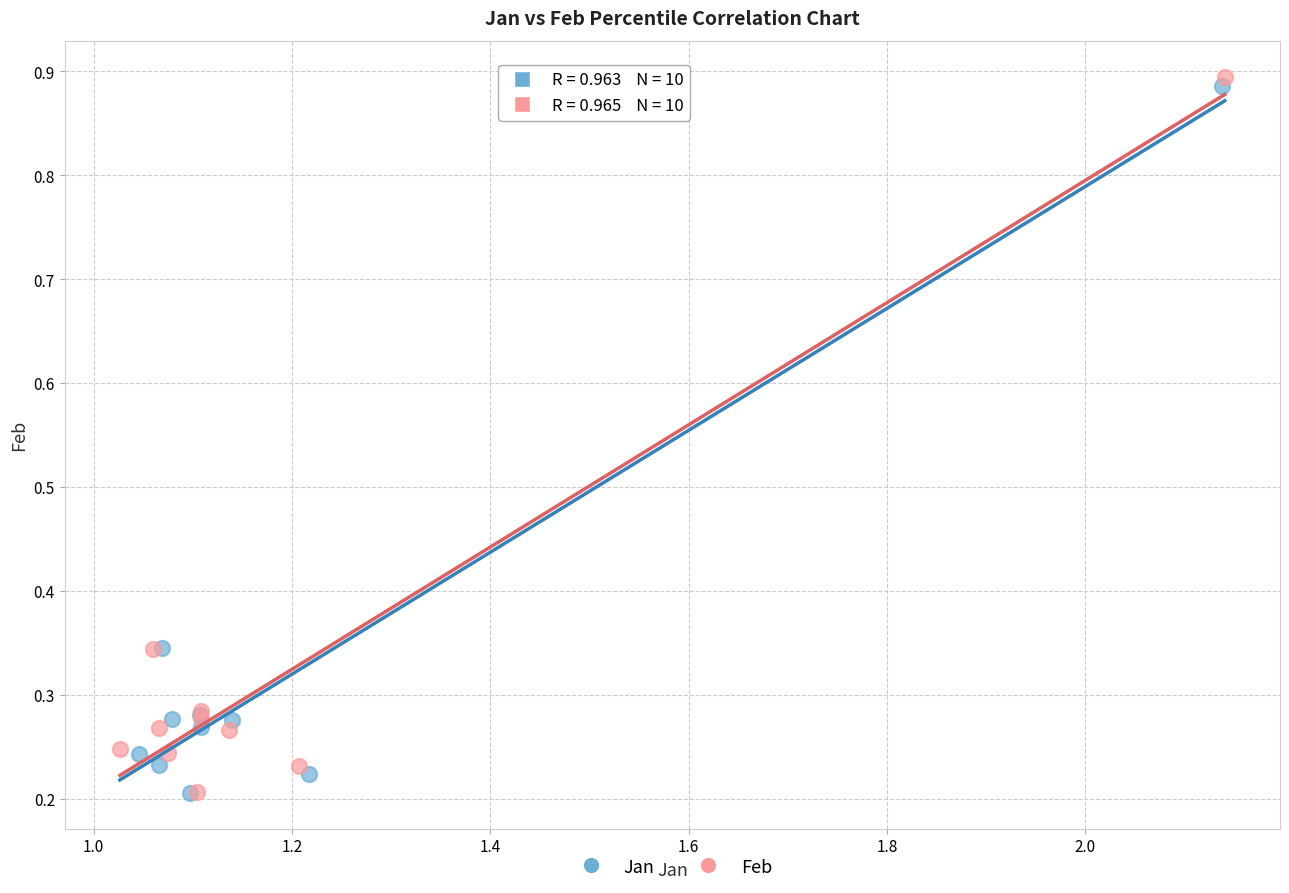

Which series contains the highest Y value?

Feb